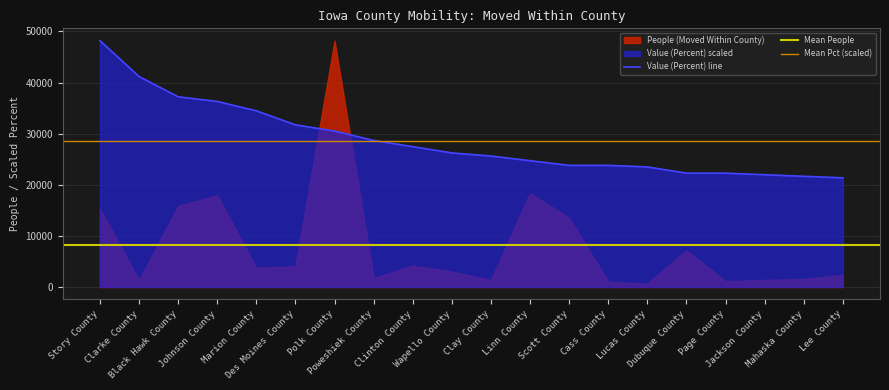

Rank the categories by value from lowest to highest.

Lee County, Mahaska County, Jackson County, Dubuque County, Page County, Lucas County, Scott County, Cass County, Linn County, Clay County, Wapello County, Clinton County, Poweshiek County, Polk County, Des Moines County, Marion County, Johnson County, Black Hawk County, Clarke County, Story County